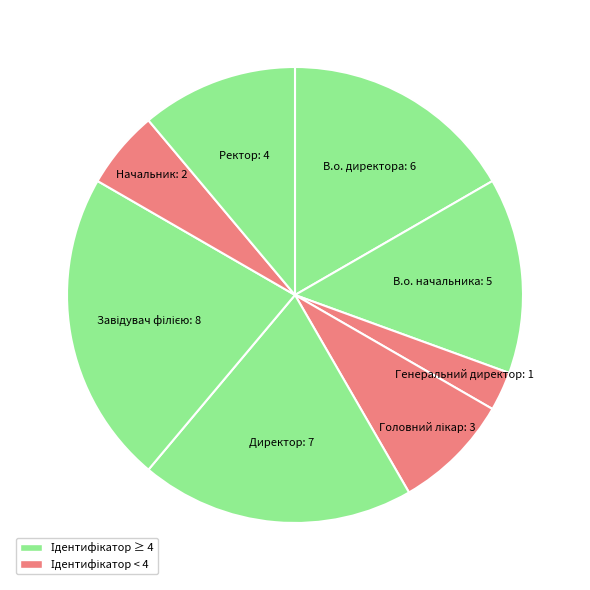

True or false: В.о. начальника accounts for 14% of the total.

True